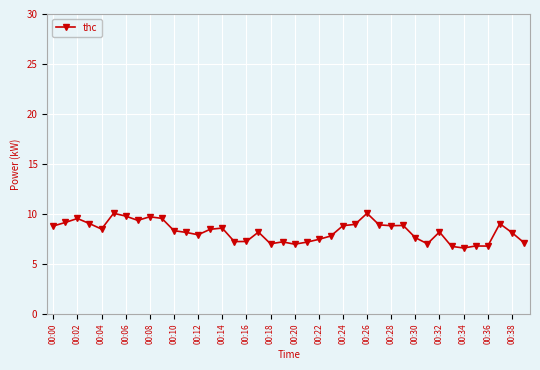

What is the smallest value displayed?

6.6